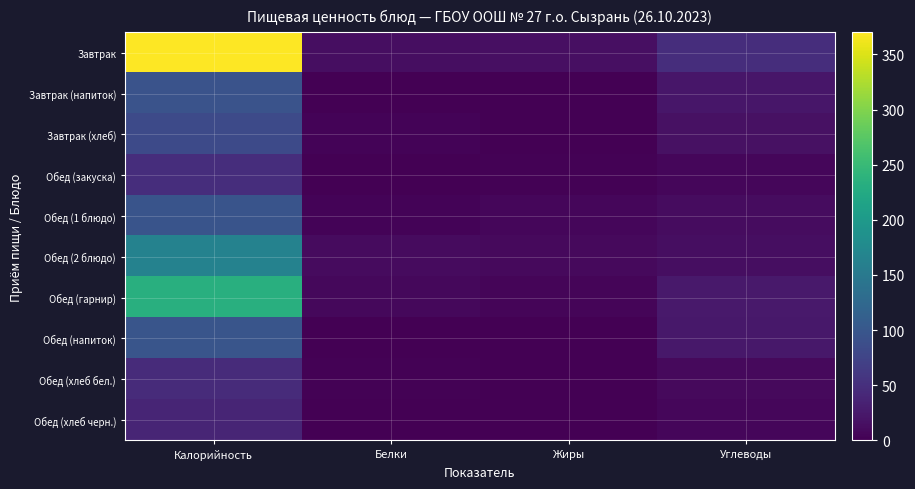

Reading left to right, what are all the values shown in this chart?

Завтрак: Калорийность=370	Белки=14	Жиры=15	Углеводы=48
Завтрак (напиток): Калорийность=94	Белки=1	Жиры=0	Углеводы=23
Завтрак (хлеб): Калорийность=83	Белки=3	Жиры=0	Углеводы=16
Обед (закуска): Калорийность=49	Белки=1	Жиры=2	Углеводы=7
Обед (1 блюдо): Калорийность=96	Белки=4	Жиры=6	Углеводы=12
Обед (2 блюдо): Калорийность=164	Белки=11	Жиры=10	Углеводы=14
Обед (гарнир): Калорийность=233	Белки=8	Жиры=5	Углеводы=26
Обед (напиток): Калорийность=97	Белки=1	Жиры=0	Углеводы=24
Обед (хлеб бел.): Калорийность=45	Белки=2	Жиры=0	Углеводы=10
Обед (хлеб черн.): Калорийность=38	Белки=1	Жиры=0	Углеводы=6